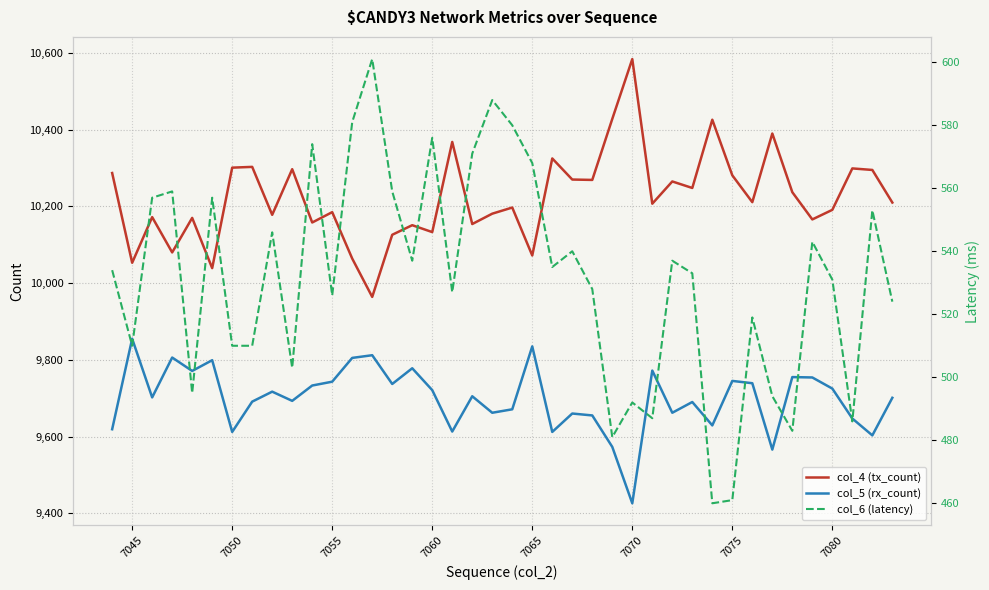

What is the difference between the maximum and minimum values in the col_5 (rx_count) series?

429